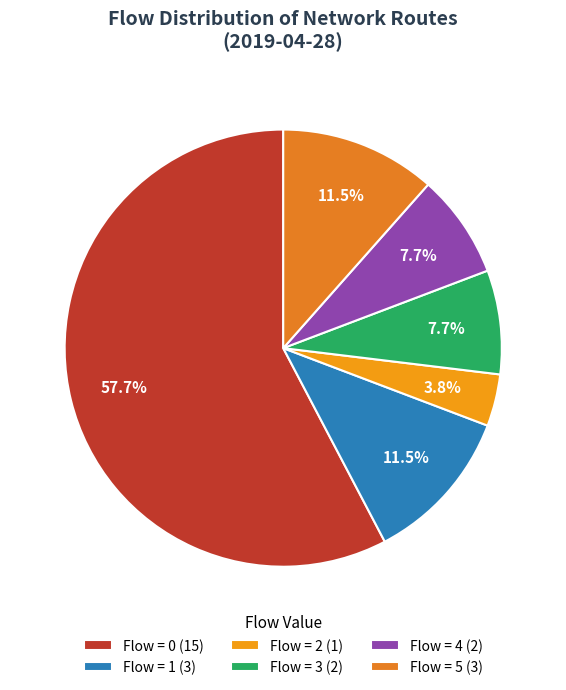

How many slices are in this pie chart?

6